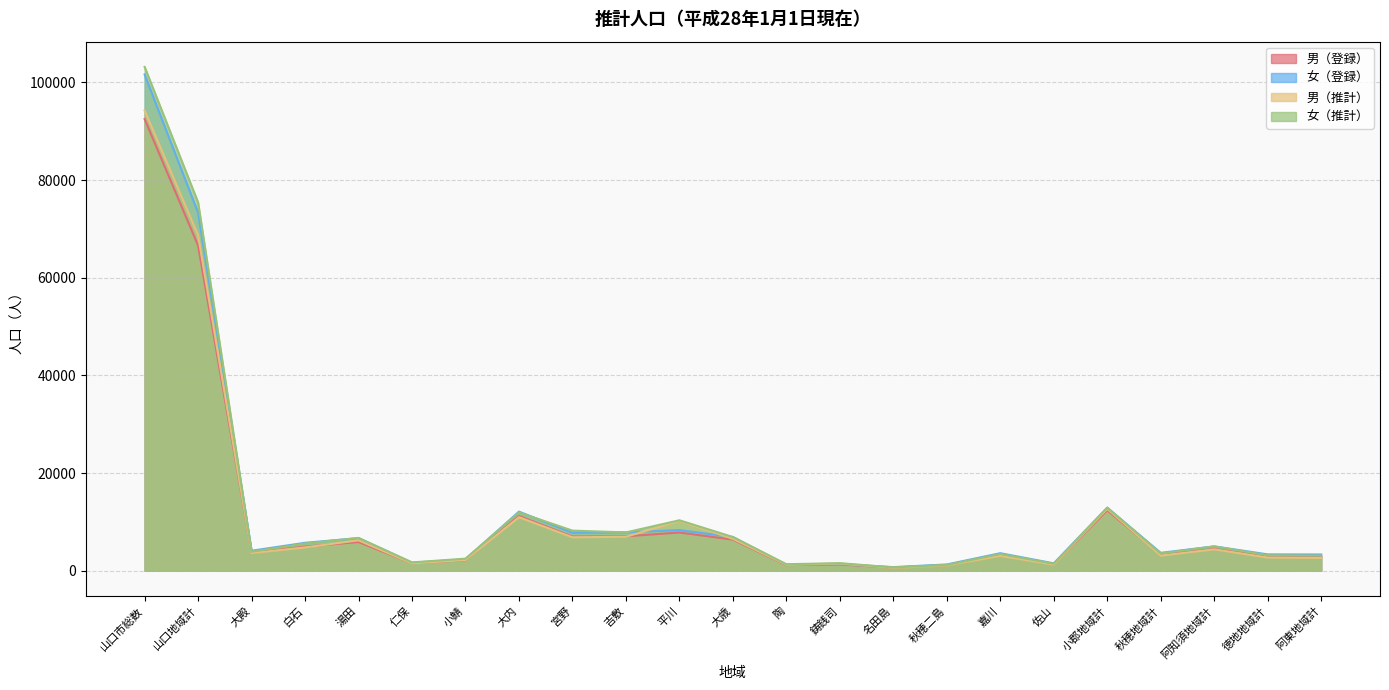

Reading left to right, list all the values displayed in this chart.

男（登録）: 山口市総数=92498	山口地域計=66588	大殿=3727	白石=4950	湯田=5883	仁保=1536	小鯖=2163	大内=11228	宮野=7011	吉敷=7058	平川=7839	大歳=6379	陶=1166	鋳銭司=1291	名田島=652	秋穂二島=1172	嘉川=3213	佐山=1320	小郡地域計=12374	秋穂地域計=3283	阿知須地域計=4487	徳地地域計=2900	阿東地域計=2866
女（登録）: 山口市総数=101623	山口地域計=73329	大殿=4105	白石=5734	湯田=6684	仁保=1660	小鯖=2346	大内=12117	宮野=7786	吉敷=7882	平川=8327	大歳=6918	陶=1225	鋳銭司=1365	名田島=753	秋穂二島=1297	嘉川=3603	佐山=1527	小郡地域計=12918	秋穂地域計=3677	阿知須地域計=4999	徳地地域計=3362	阿東地域計=3338
男（推計）: 山口市総数=94252	山口地域計=68703	大殿=3634	白石=4789	湯田=6235	仁保=1520	小鯖=2207	大内=10975	宮野=6865	吉敷=6968	平川=10207	大歳=6551	陶=1232	鋳銭司=1486	名田島=600	秋穂二島=1114	嘉川=3061	佐山=1259	小郡地域計=12692	秋穂地域計=3114	阿知須地域計=4390	徳地地域計=2719	阿東地域計=2634
女（推計）: 山口市総数=103184	山口地域計=75431	大殿=3913	白石=5584	湯田=6735	仁保=1717	小鯖=2486	大内=11949	宮野=8225	吉敷=7861	平川=10342	大歳=6913	陶=1348	鋳銭司=1563	名田島=690	秋穂二島=1206	嘉川=3450	佐山=1449	小郡地域計=12927	秋穂地域計=3543	阿知須地域計=5002	徳地地域計=3176	阿東地域計=3105